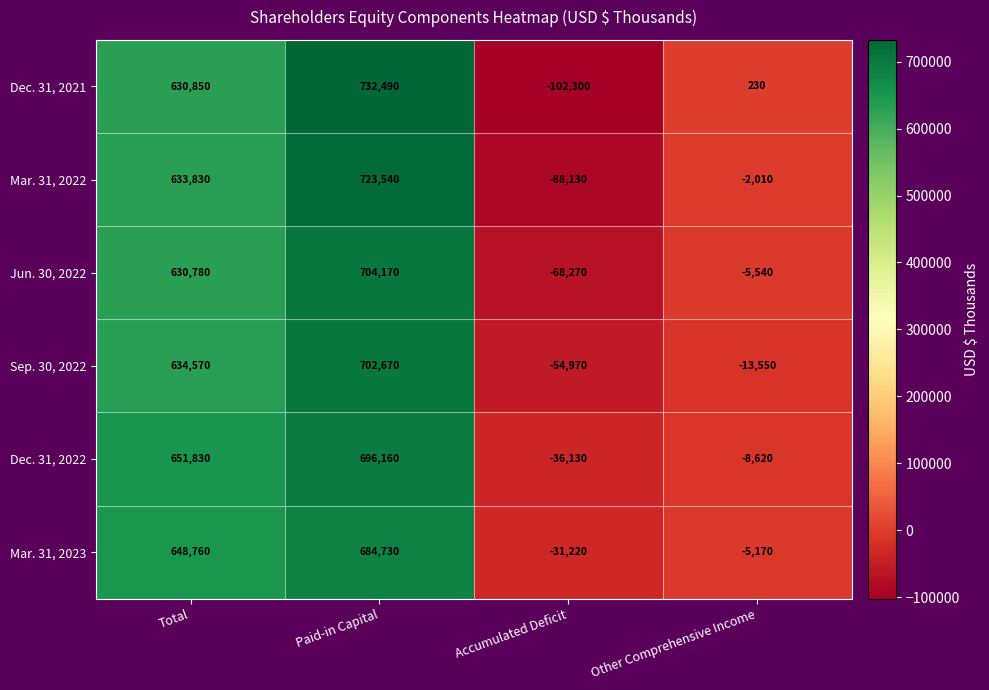

Rank the series by their maximum value, from lowest to highest.

Mar. 31, 2023, Dec. 31, 2022, Sep. 30, 2022, Jun. 30, 2022, Mar. 31, 2022, Dec. 31, 2021